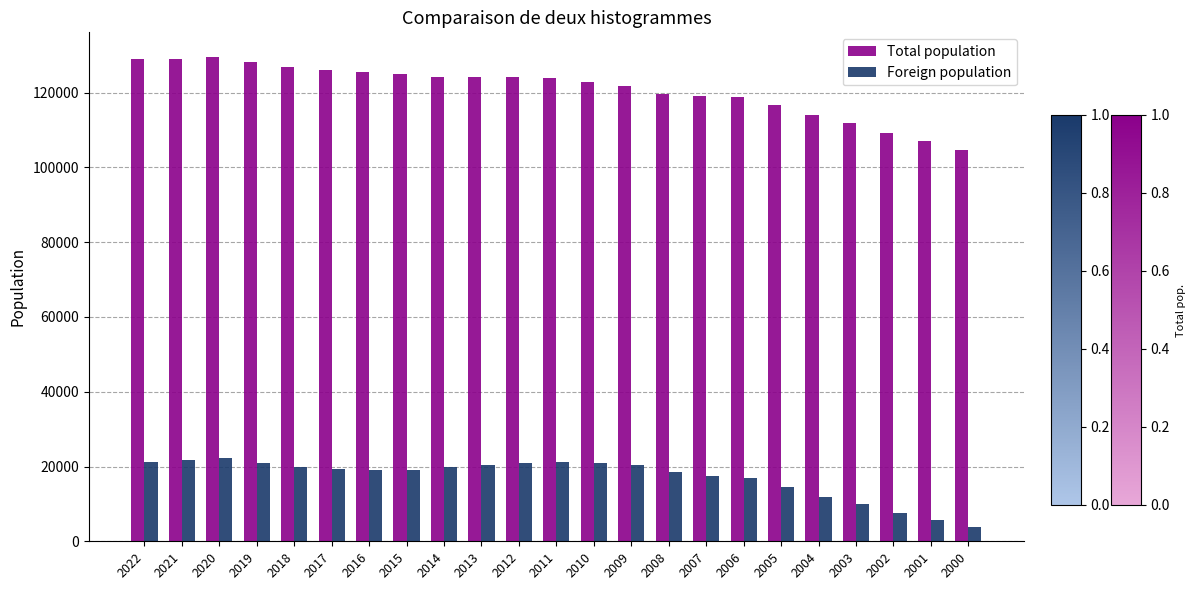

What is the difference between the Total population values at 2002 and 2018?

17690